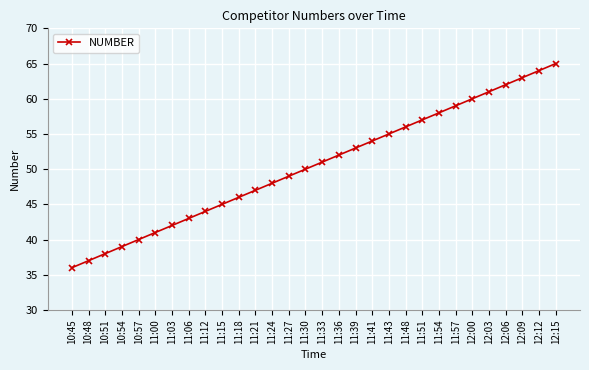

The value at 11:39 is 27. True or false?

False